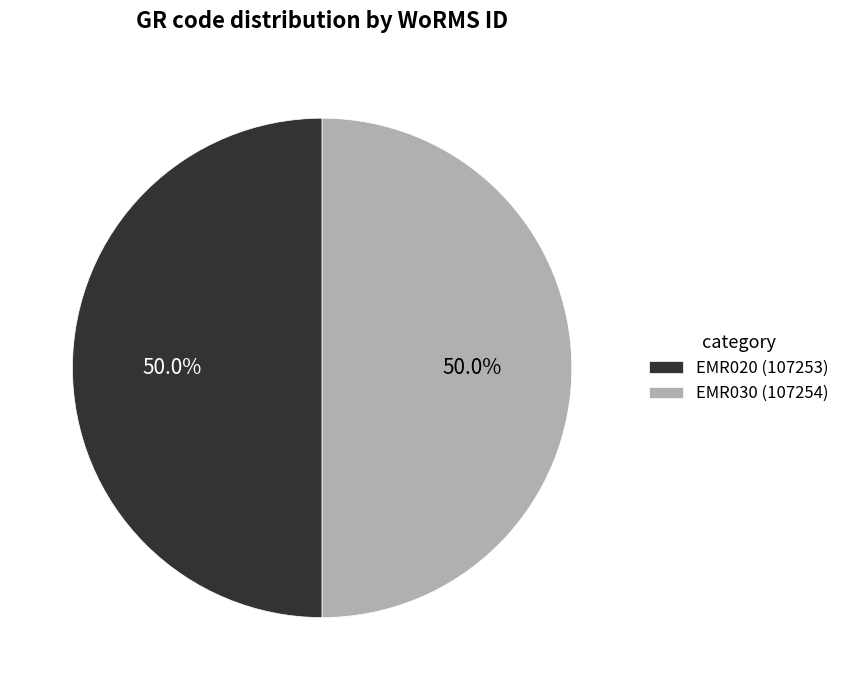

What is the ratio of the value at EMR020 (107253) to the value at EMR030 (107254)?

1.0